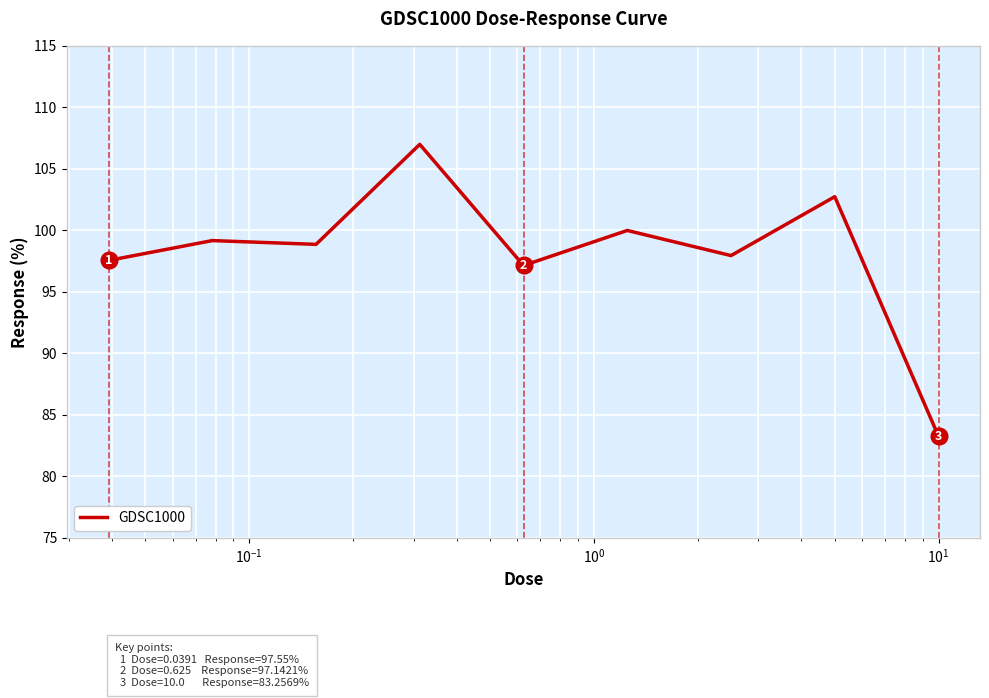

What is the greatest value displayed?

107.0